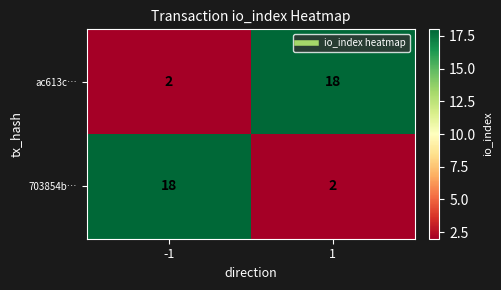

What is the difference between the maximum and minimum values in the ac613c… series?

16